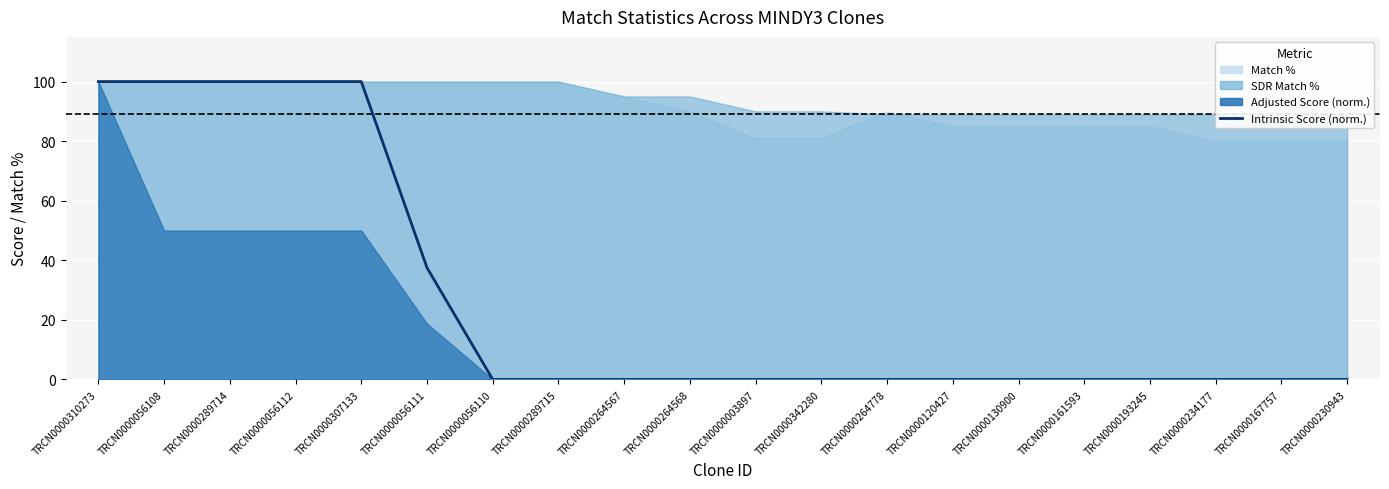

Reading left to right, what are all the values shown in this chart?

100.0	100.0	100.0	100.0	100.0	37.5	0.0	0.0	0.0	0.0	0.0	0.0	0.0	0.0	0.0	0.0	0.0	0.0	0.0	0.0